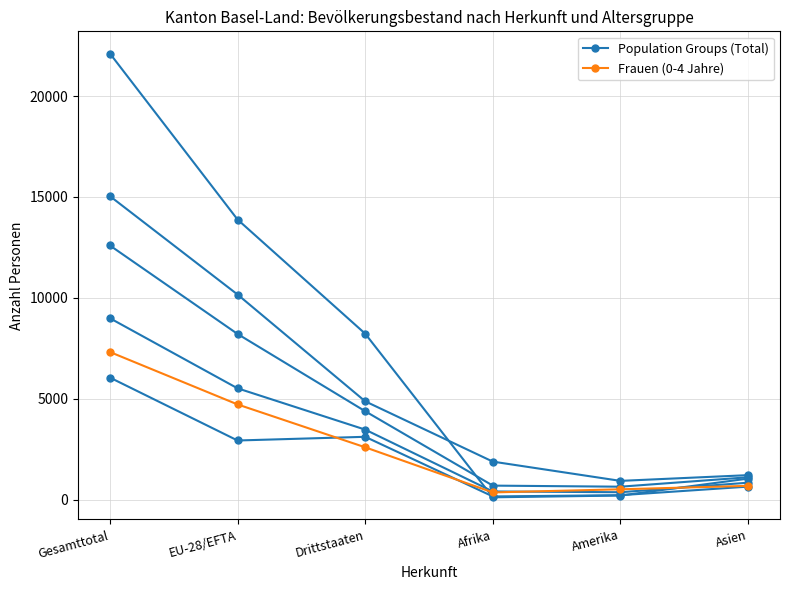

What is the difference between the highest and lowest values at Amerika?

417